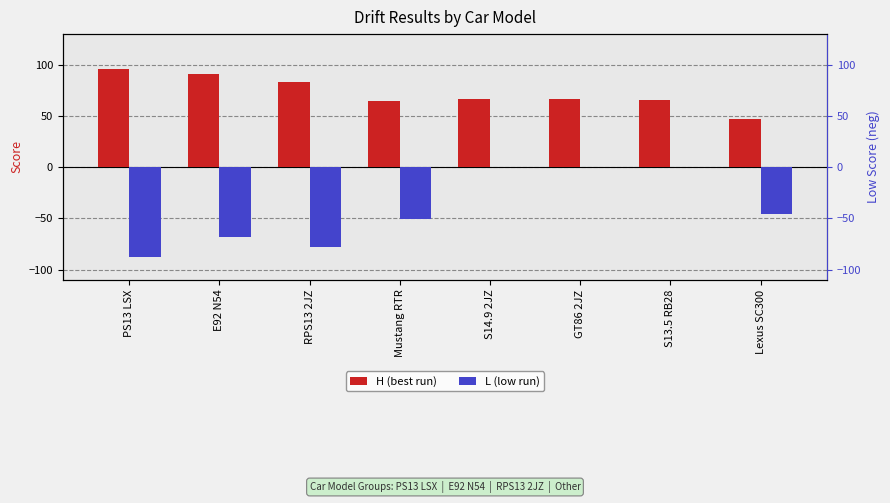

Between PS13 LSX and E92 N54, which is larger?

PS13 LSX